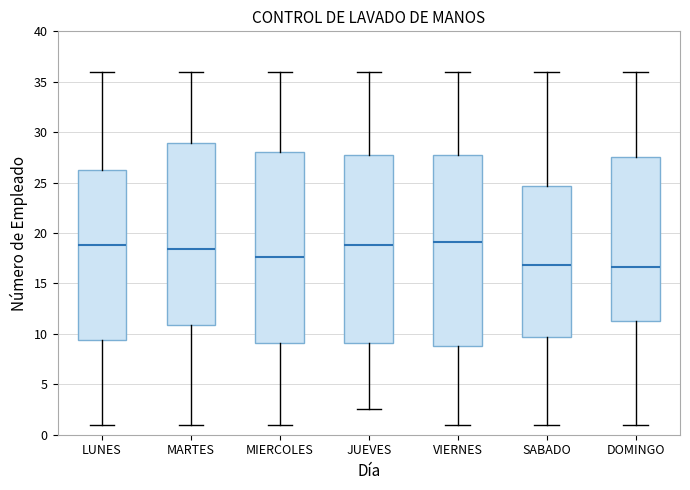

Reading left to right, read every box against the y-axis: the position of its median line, the range the box covers, and the ends of its whiskers. The values are not printed on the chart, so give them approximately, as read against the axis.

LUNES: median 19.0, box 9.5 to 26.5, whiskers 1.0 to 36.0
MARTES: median 18.5, box 11.0 to 29.0, whiskers 1.0 to 36.0
MIERCOLES: median 17.5, box 9.0 to 28.0, whiskers 1.0 to 36.0
JUEVES: median 19.0, box 9.0 to 27.5, whiskers 2.5 to 36.0
VIERNES: median 19.0, box 9.0 to 27.5, whiskers 1.0 to 36.0
SABADO: median 17.0, box 9.5 to 24.5, whiskers 1.0 to 36.0
DOMINGO: median 16.5, box 11.5 to 27.5, whiskers 1.0 to 36.0